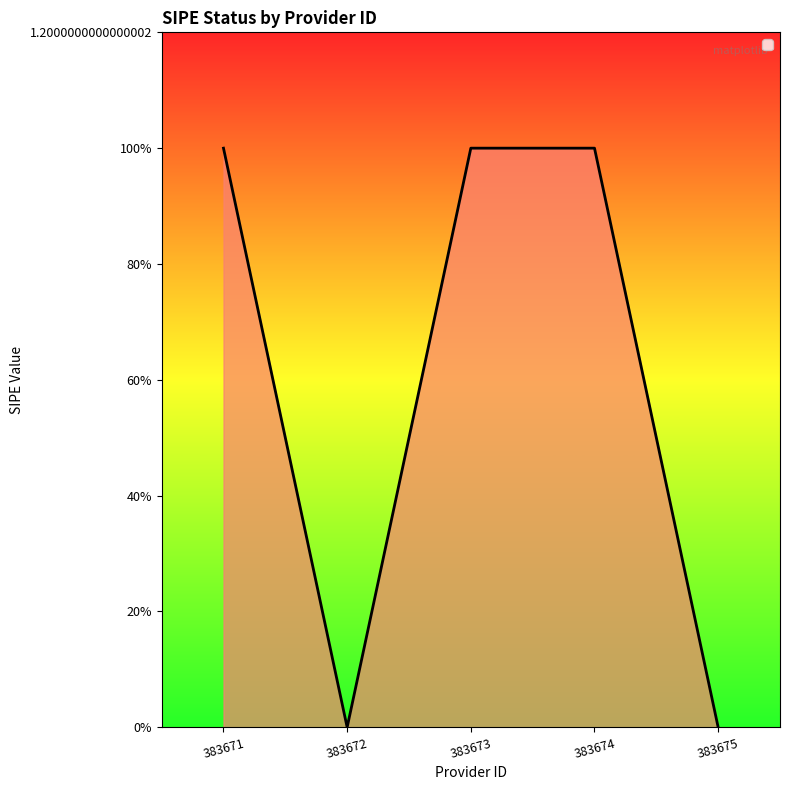

List the labels in order of value, smallest first.

383672, 383675, 383671, 383673, 383674